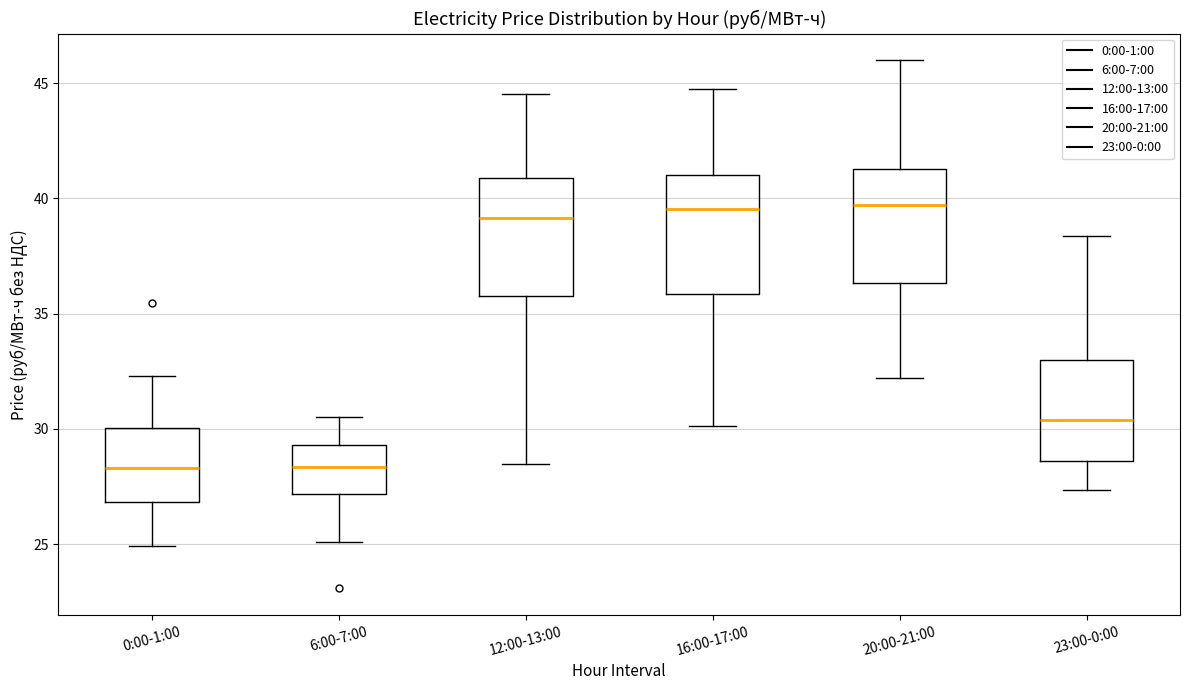

Reading left to right, transcribe this box plot: for each box, give where its median line is, the range the box spans, and where its two whiskers end, as read against the y-axis. The values are not printed on the chart, so give them approximately, as read against the axis.

0:00-1:00: median 28.5, box 27.0 to 30.0, whiskers 25.0 to 32.5
6:00-7:00: median 28.5, box 27.0 to 29.5, whiskers 25.0 to 30.5
12:00-13:00: median 39.0, box 36.0 to 41.0, whiskers 28.5 to 44.5
16:00-17:00: median 39.5, box 36.0 to 41.0, whiskers 30.0 to 45.0
20:00-21:00: median 39.5, box 36.5 to 41.5, whiskers 32.0 to 46.0
23:00-0:00: median 30.5, box 28.5 to 33.0, whiskers 27.5 to 38.5